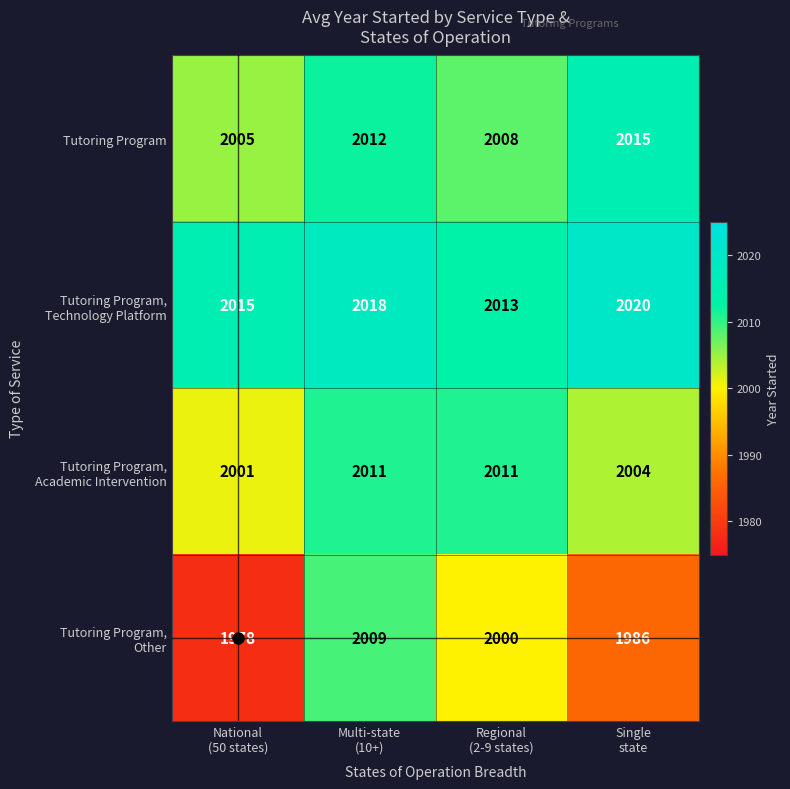

Count the Tutoring Program,
Other values in the range 1986 to 2009.

3